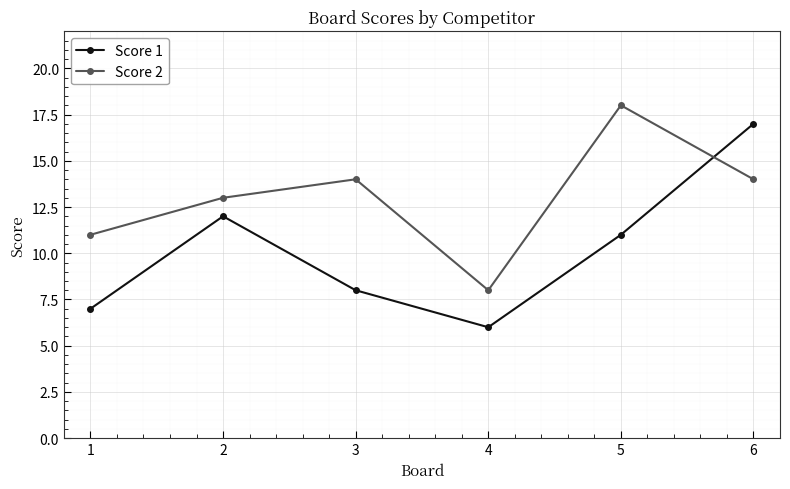

Read the Score 1 value at 4, to the nearest 5.

5